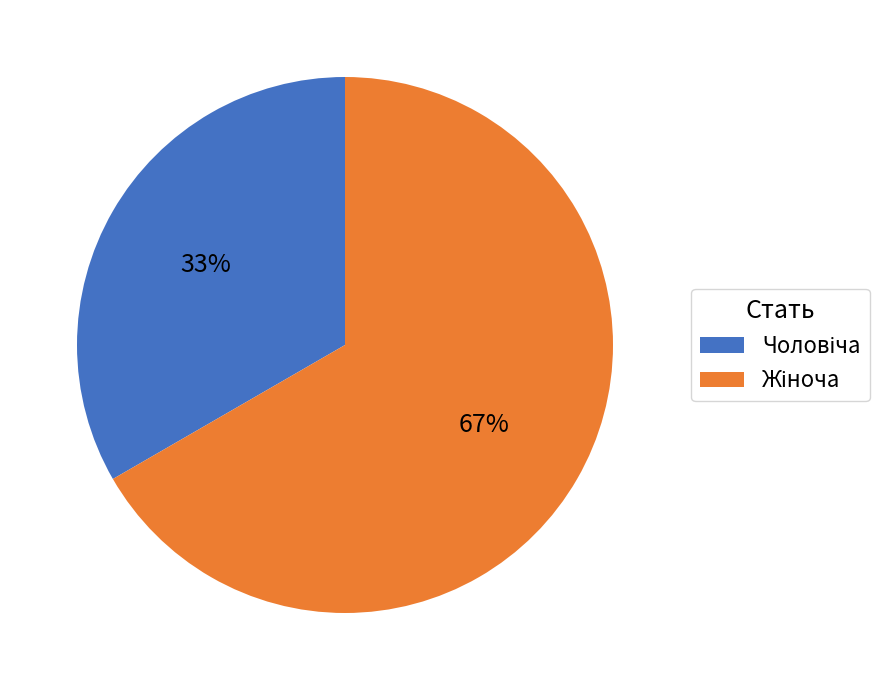

Approximately how many times larger is the value at Чоловіча compared to Жіноча?

0.5